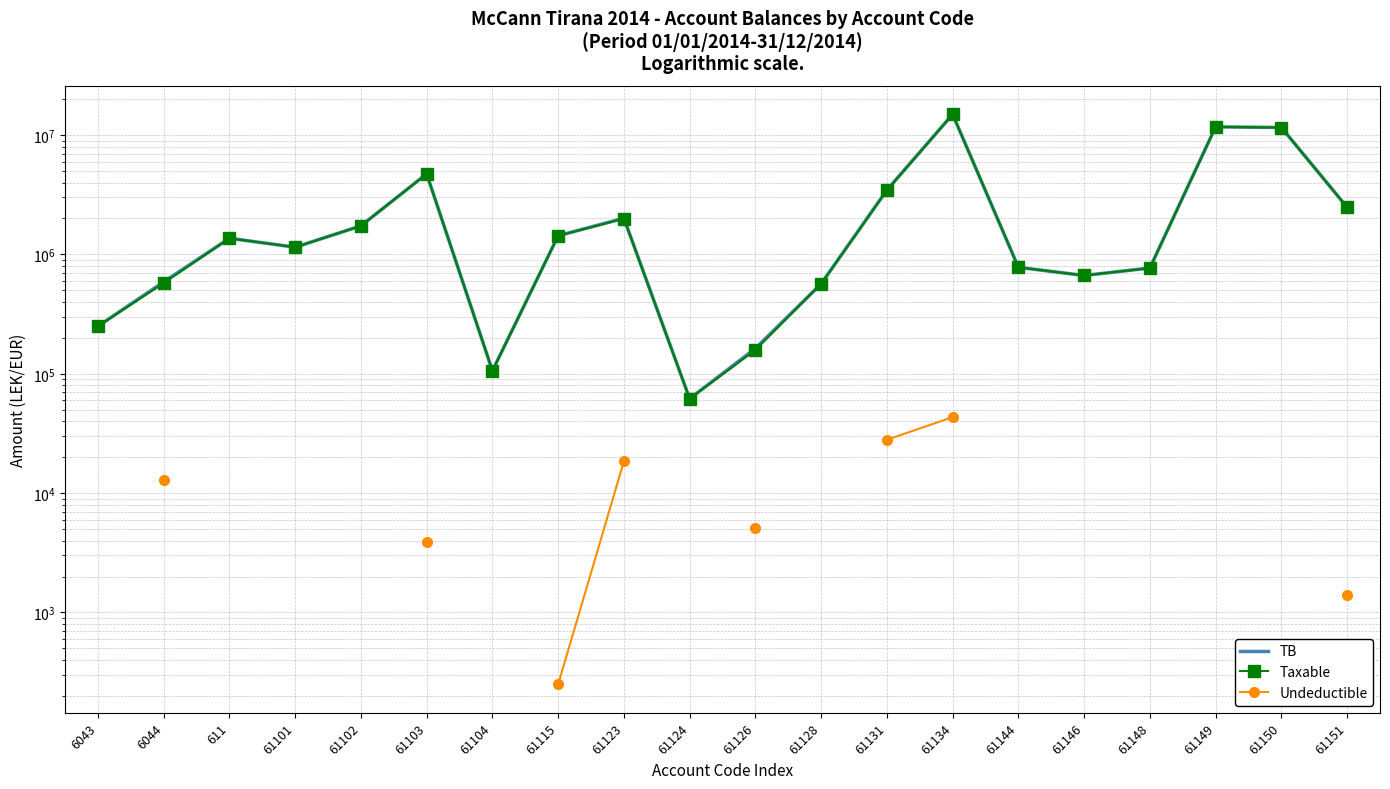

What position from the left is 61101?

4